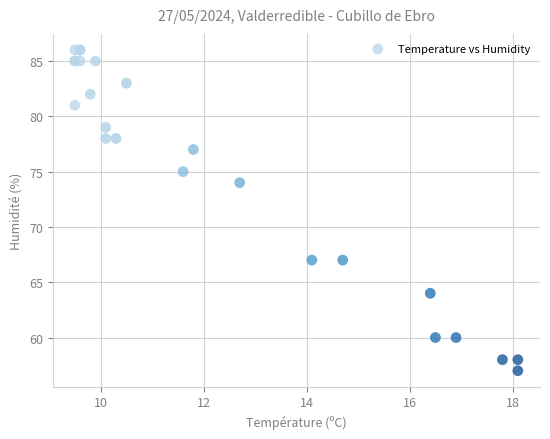

What Y value in the scatter plot is closest to 71?

74